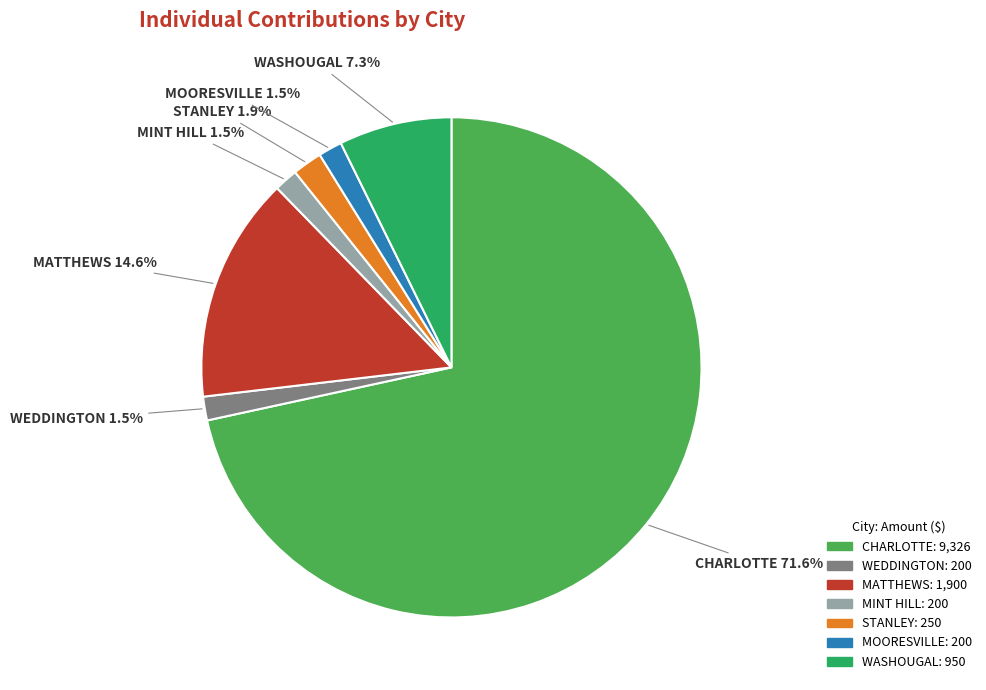

Approximately how many times larger is the value at WASHOUGAL compared to MATTHEWS?

0.5